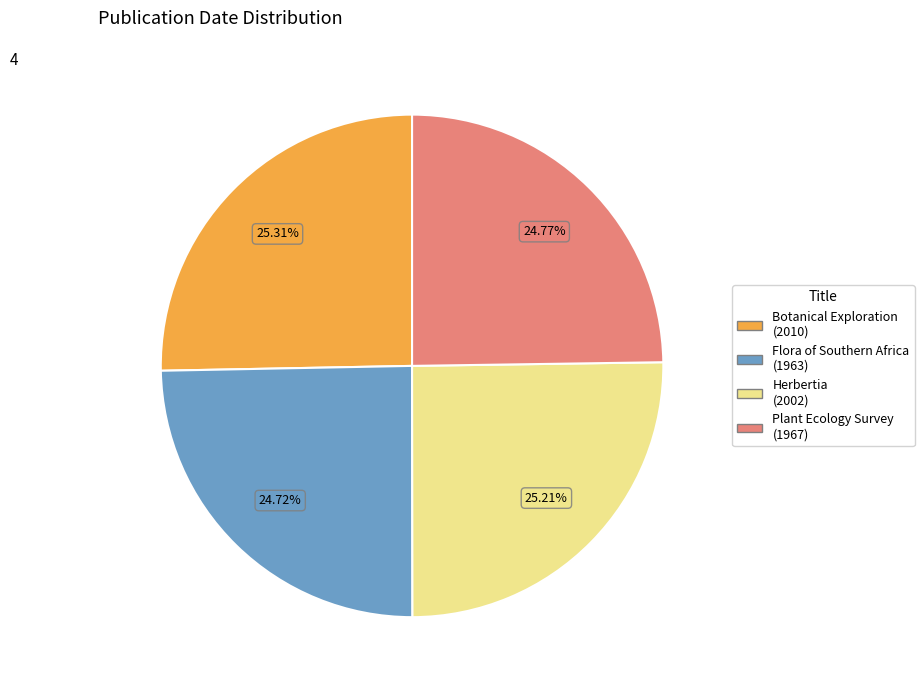

Is there a majority slice in this chart?

No